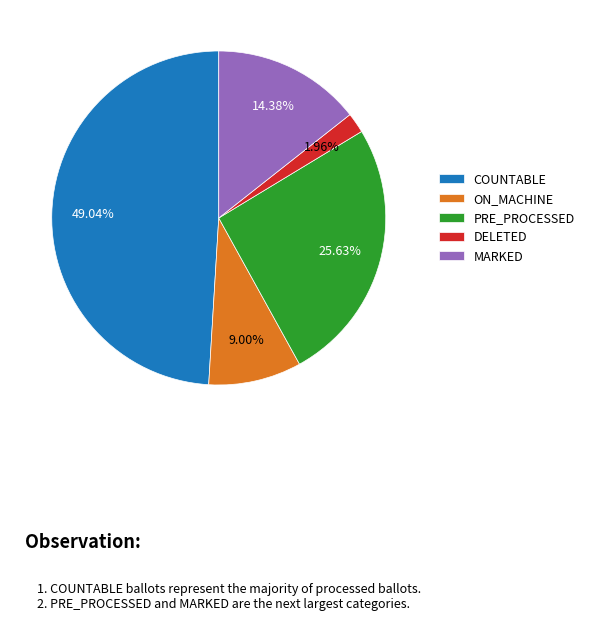

Is it true that COUNTABLE is 38% of the pie?

False